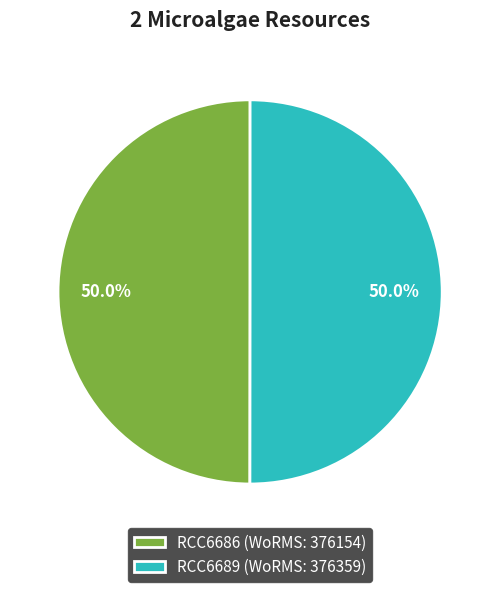

To the nearest percent, what is the combined percentage of RCC6689 and RCC6686?

100%